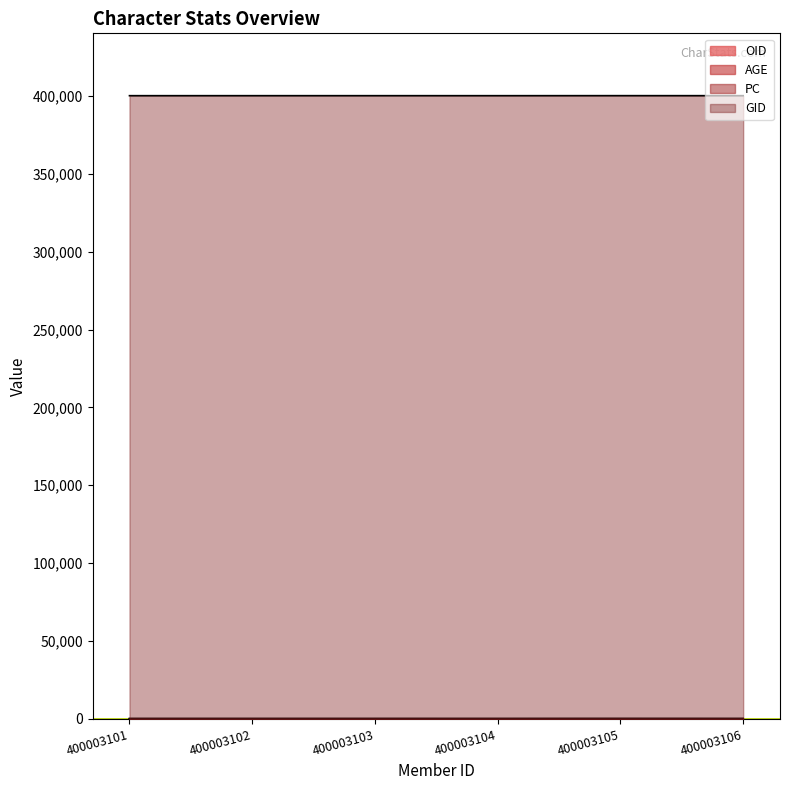

What is the sum of the PC values at 400003106 and 400003101?

80